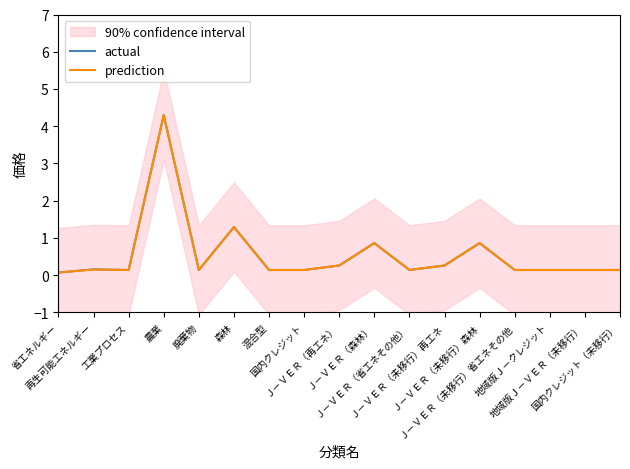

True or false: actual has a value of 0.1 at 国内クレジット.

True